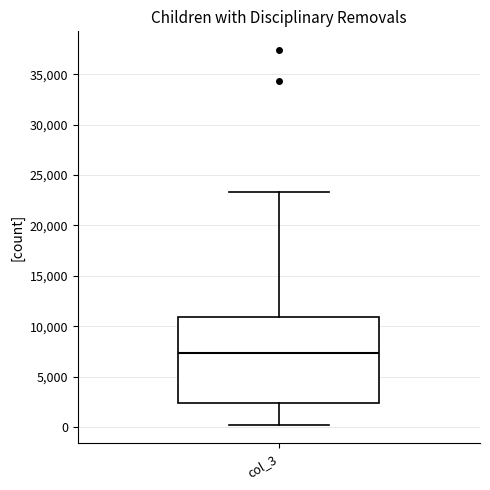

Read this box plot against the y-axis: the position of the median line, the range covered by the box, and the ends of both whiskers. The values are not printed on the chart, so give them approximately, as read against the axis.

median 7500, box 2500 to 11000, whiskers 0 to 23500